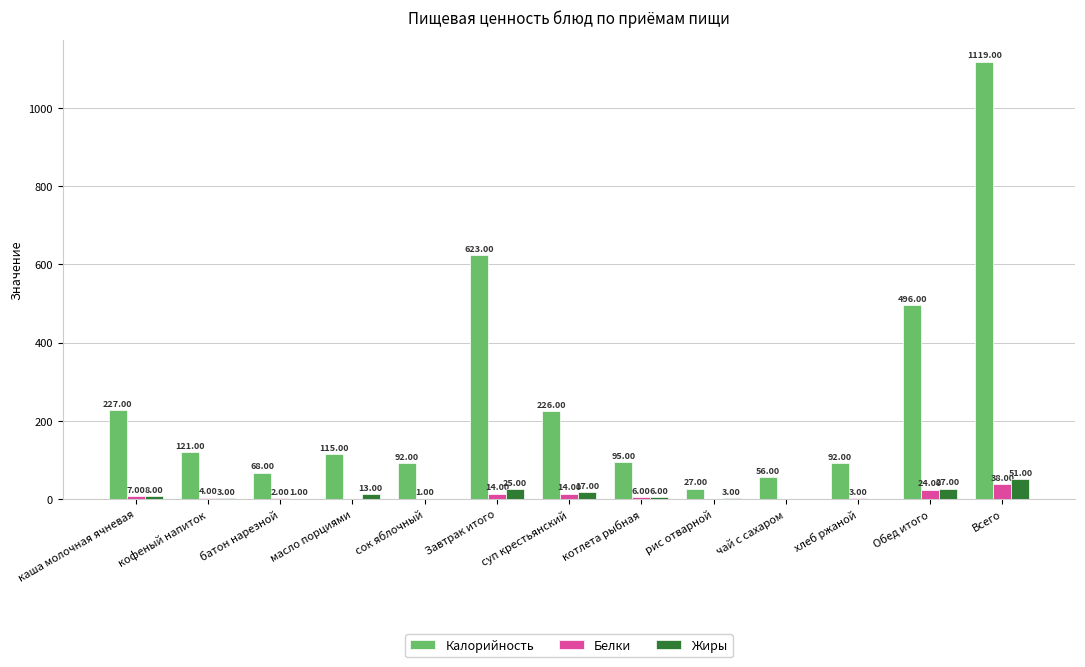

The Калорийность series shows 92 at хлеб ржаной. True or false?

True